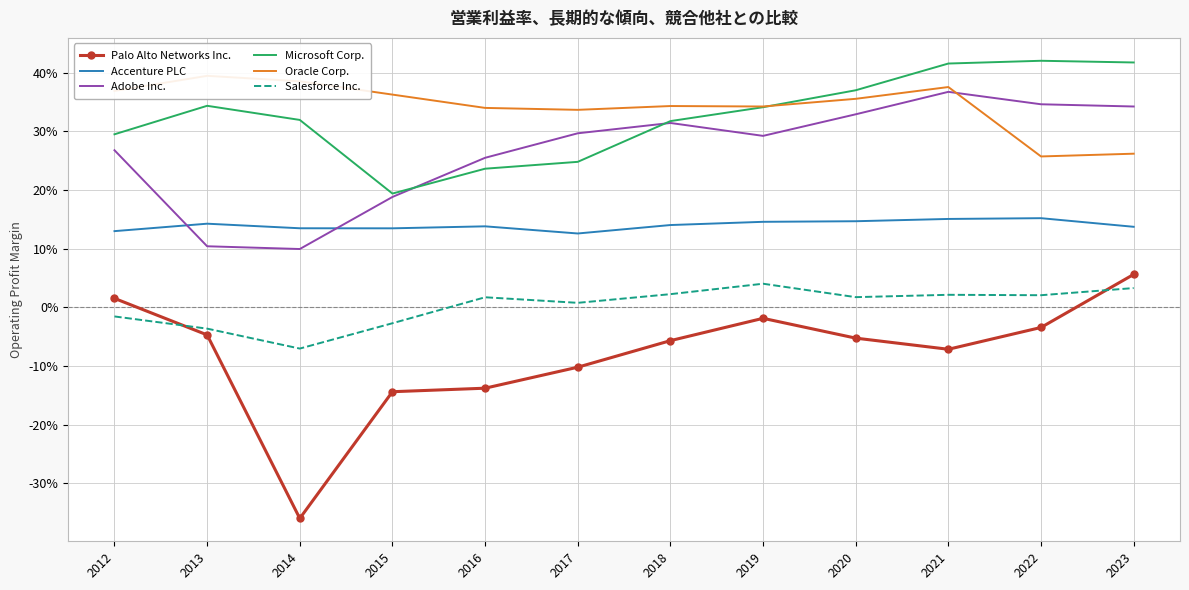

The Oracle Corp. series shows 0.6 at 2012. True or false?

False